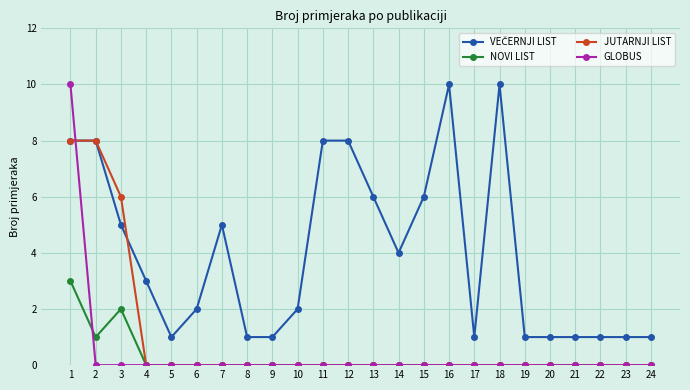

True or false: NOVI LIST has a value of 0 at 13.

True